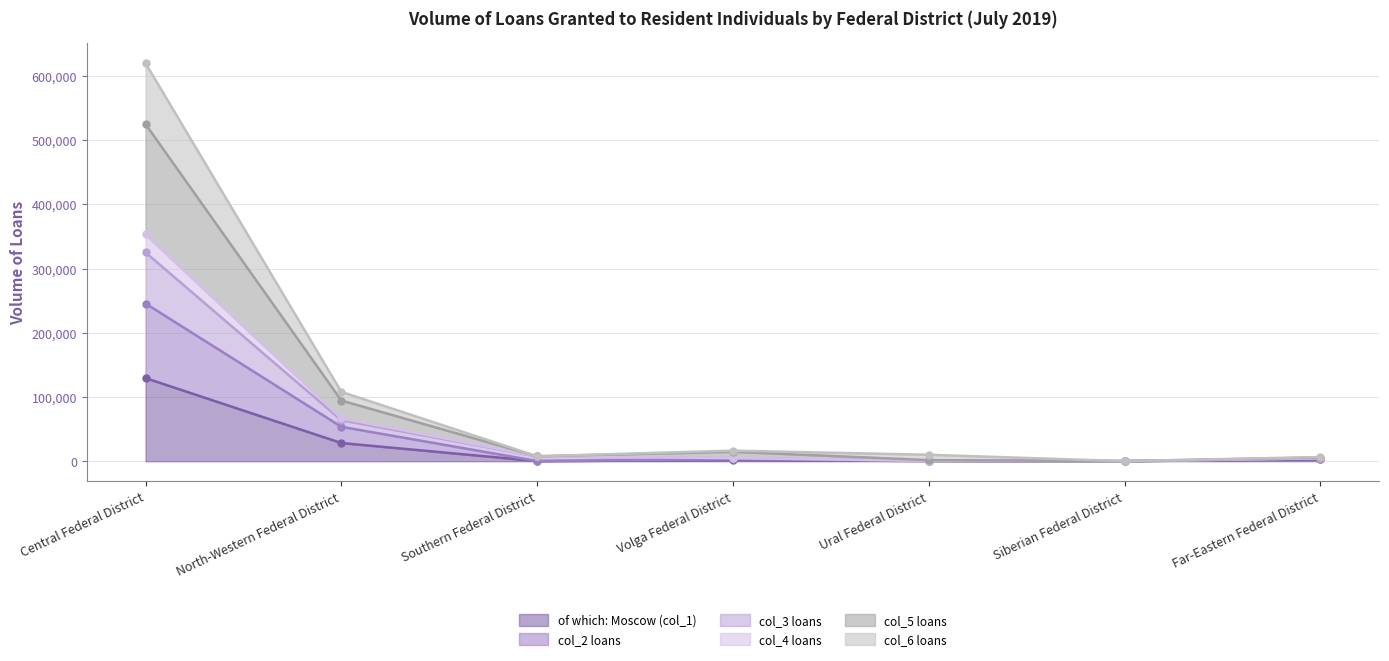

At which category is the sum across all series the highest?

Central Federal District